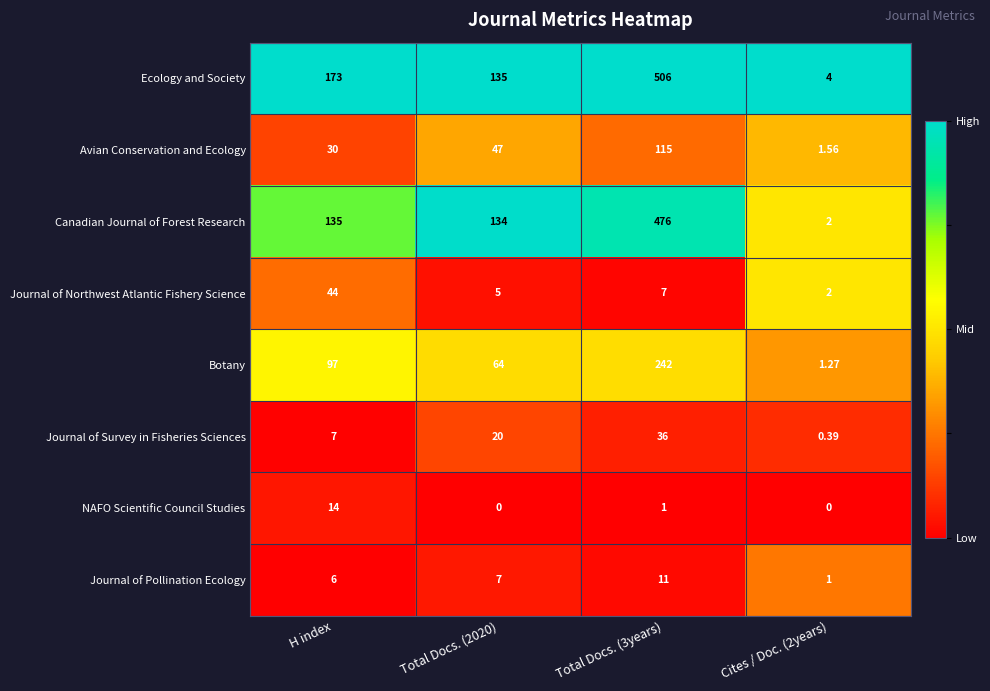

Which category has the highest value in the NAFO Scientific Council Studies series?

H index